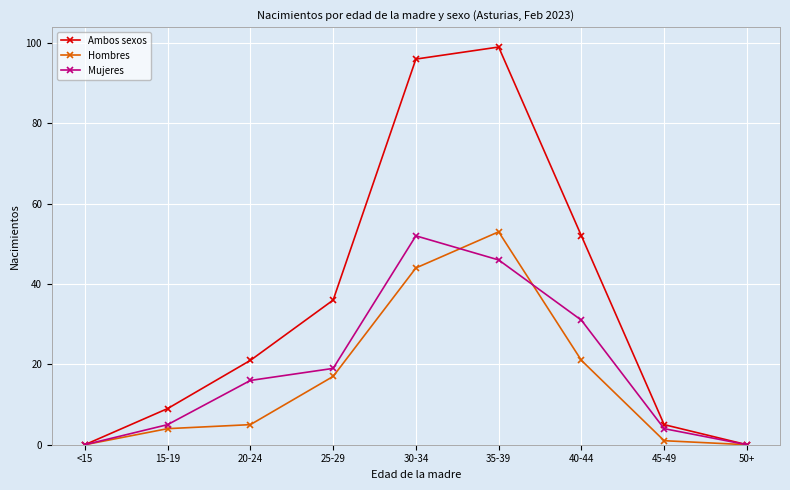

How many series are shown in this chart?

3